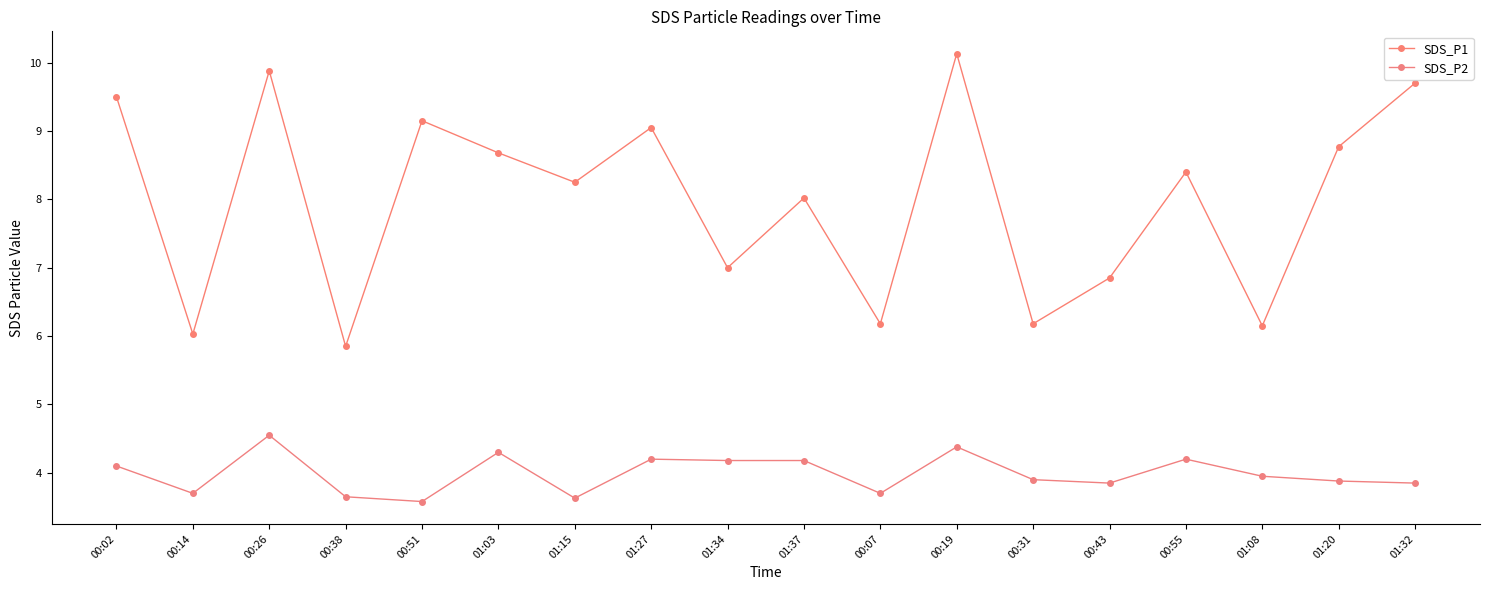

Which series changed the most between 01:03 and 01:32?

SDS_P1